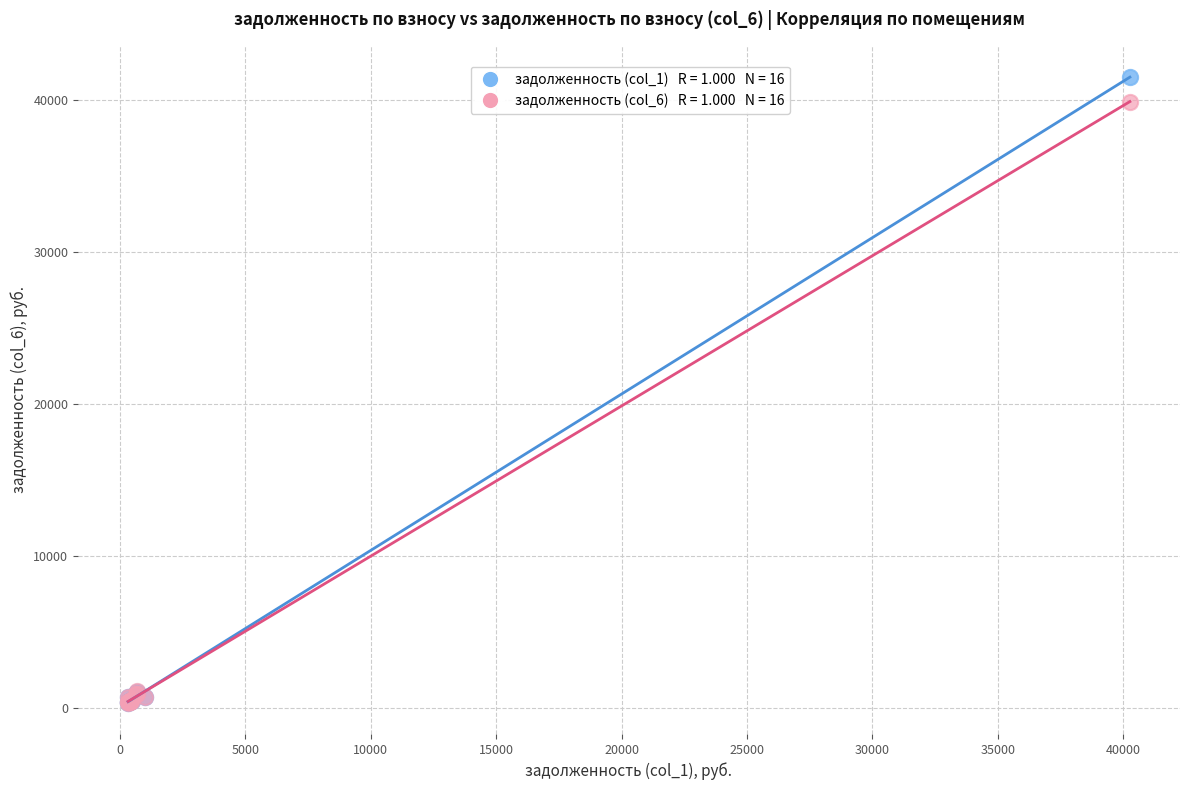

Across all series, what Y value is closest to 20897?

39872.3